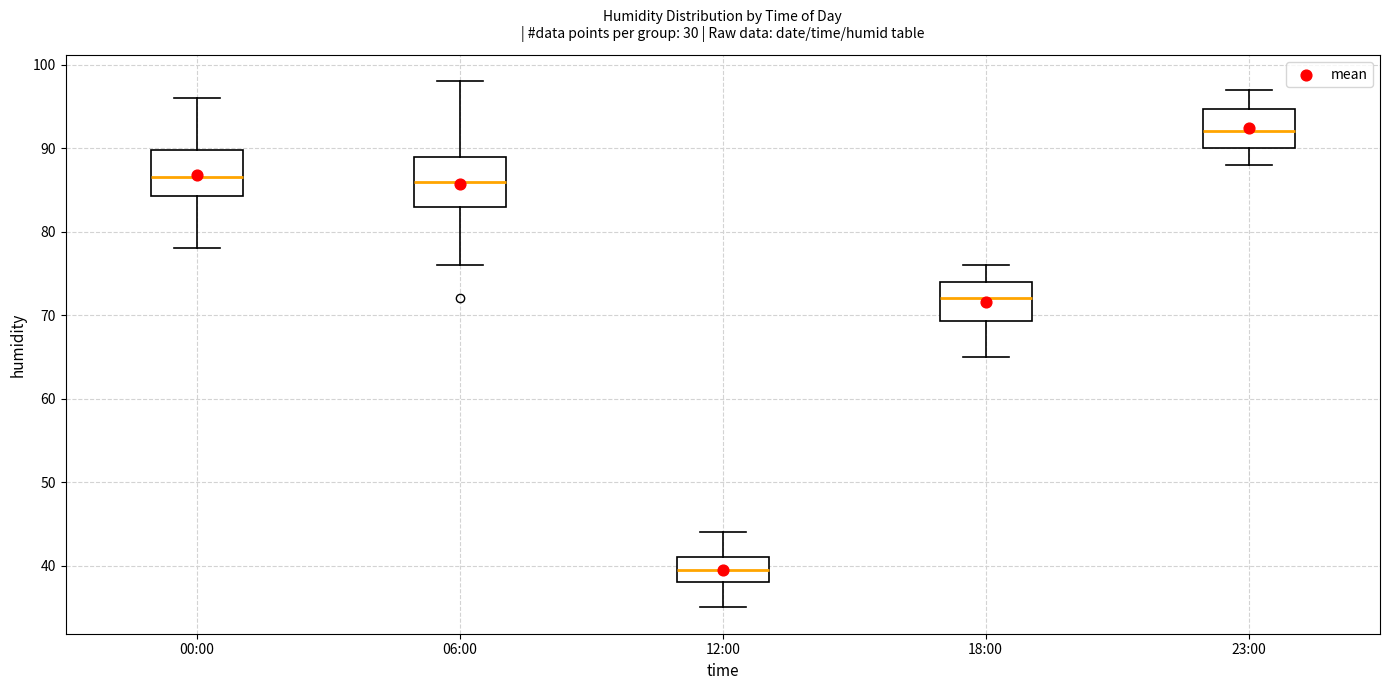

Reading left to right, read every box against the y-axis: the position of its median line, the range the box covers, and the ends of its whiskers. The values are not printed on the chart, so give them approximately, as read against the axis.

00:00: median 87, box 84 to 90, whiskers 78 to 96
06:00: median 86, box 83 to 89, whiskers 76 to 98
12:00: median 40, box 38 to 41, whiskers 35 to 44
18:00: median 72, box 69 to 74, whiskers 65 to 76
23:00: median 92, box 90 to 95, whiskers 88 to 97